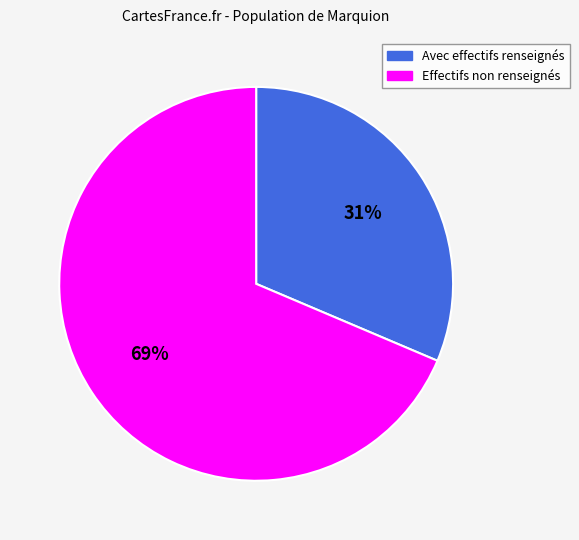

True or false: Avec effectifs renseignés accounts for 31% of the total.

True